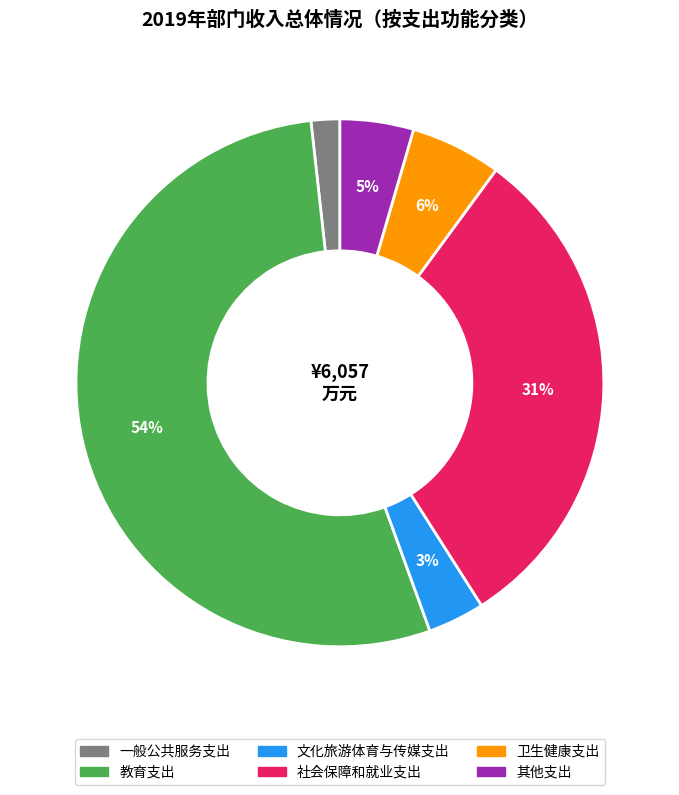

Which slice is the largest?

教育支出